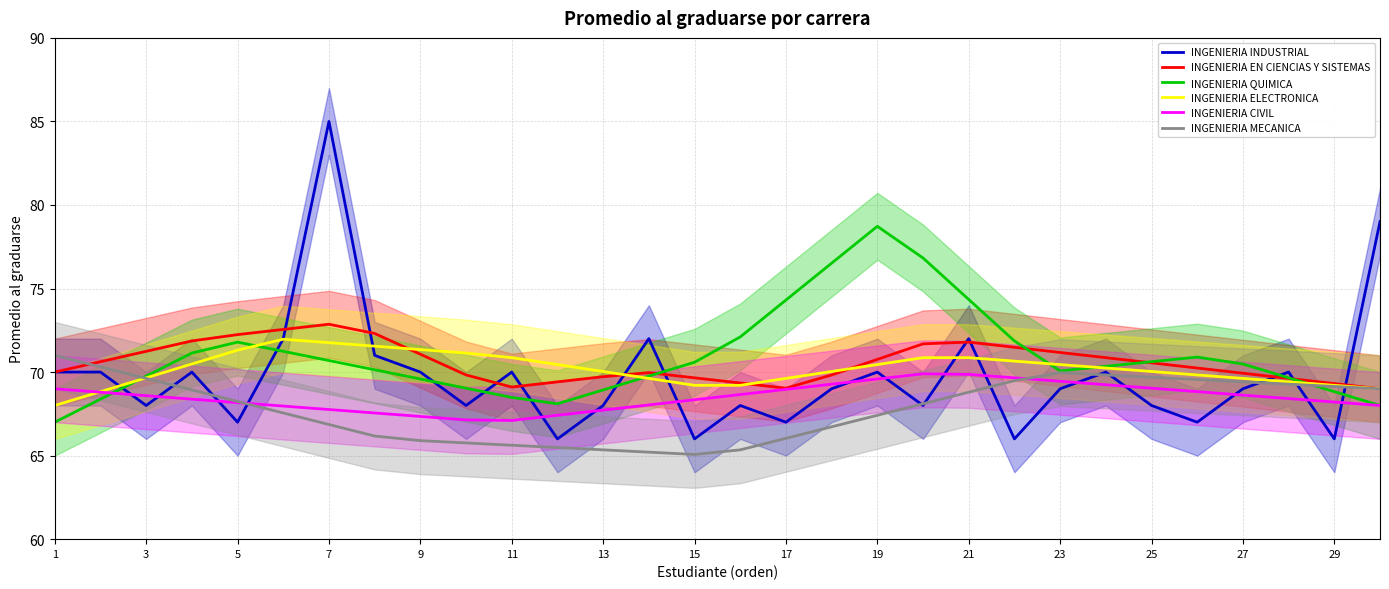

Is it true that INGENIERIA MECANICA equals 112.0 at 5?

False